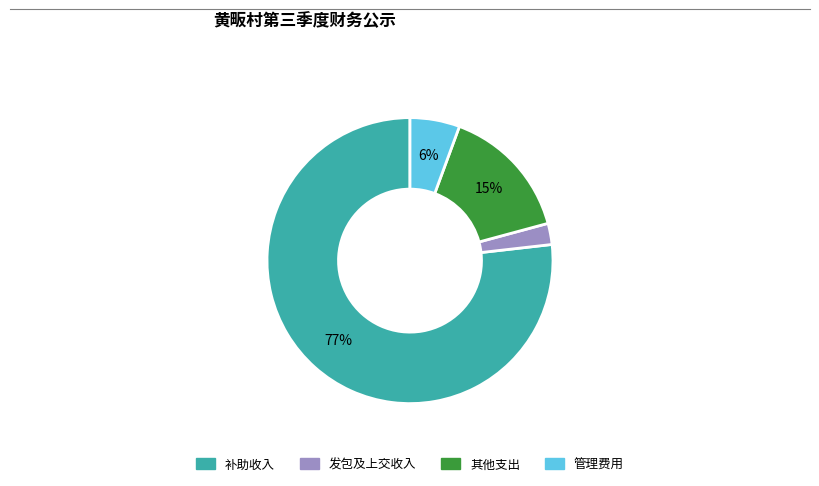

What is the largest slice in the pie chart?

补助收入